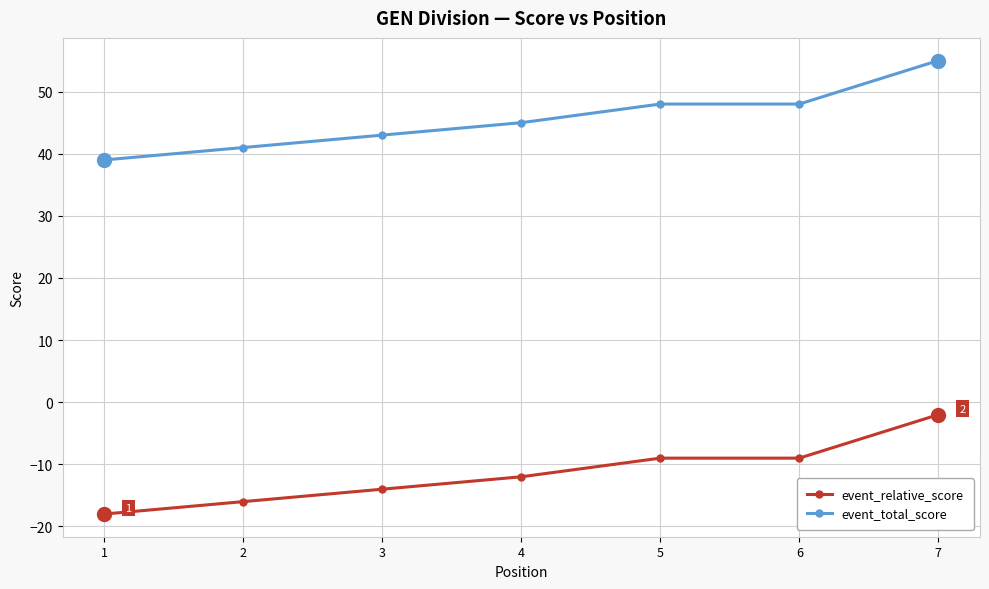

Does the chart have visible grid lines?

Yes